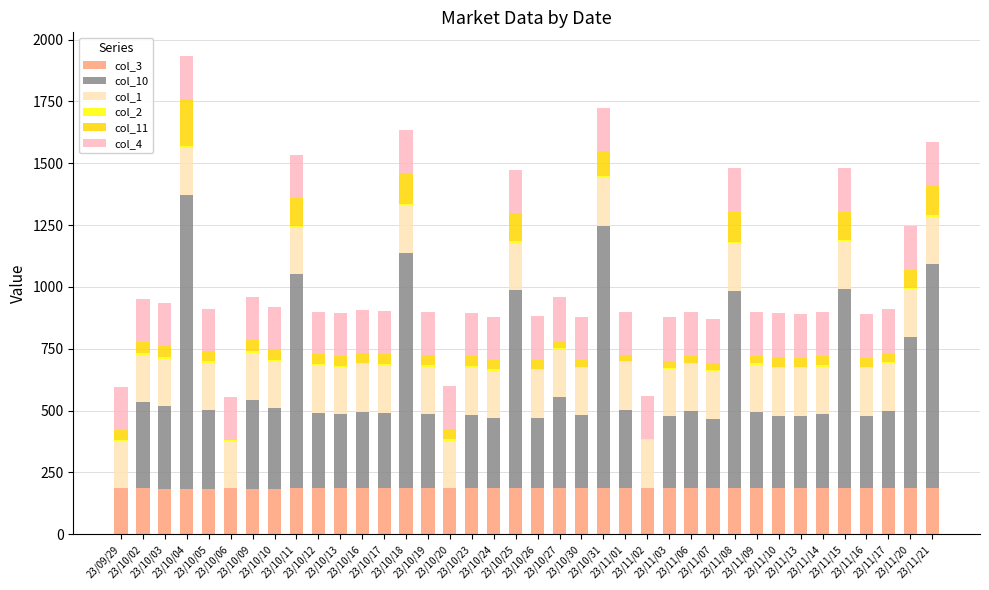

Are the bars horizontal?

No